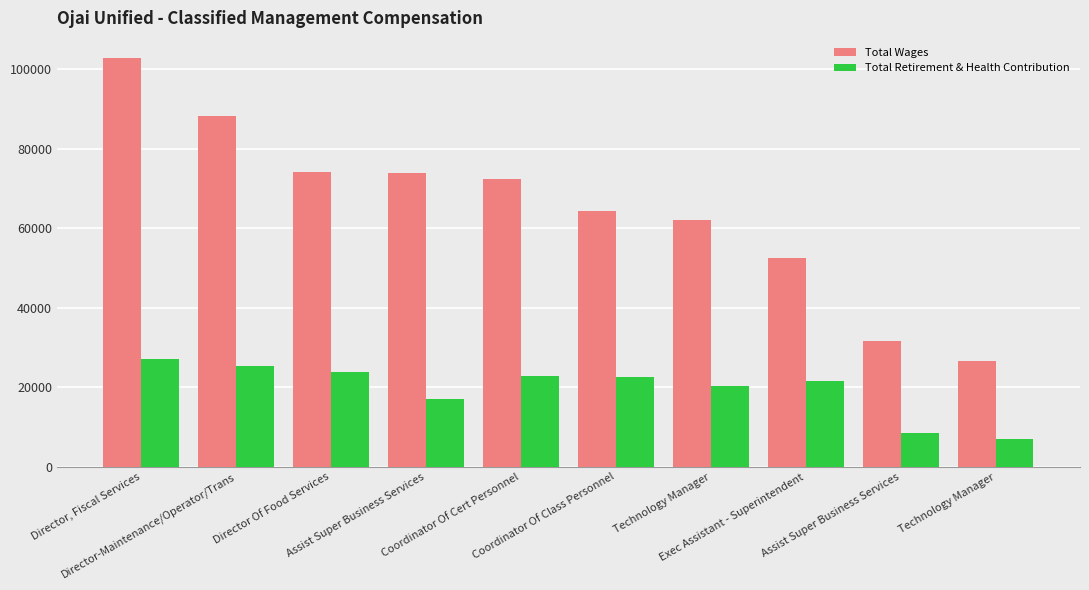

What is the total value across all series at Assist Super Business Services?

90934